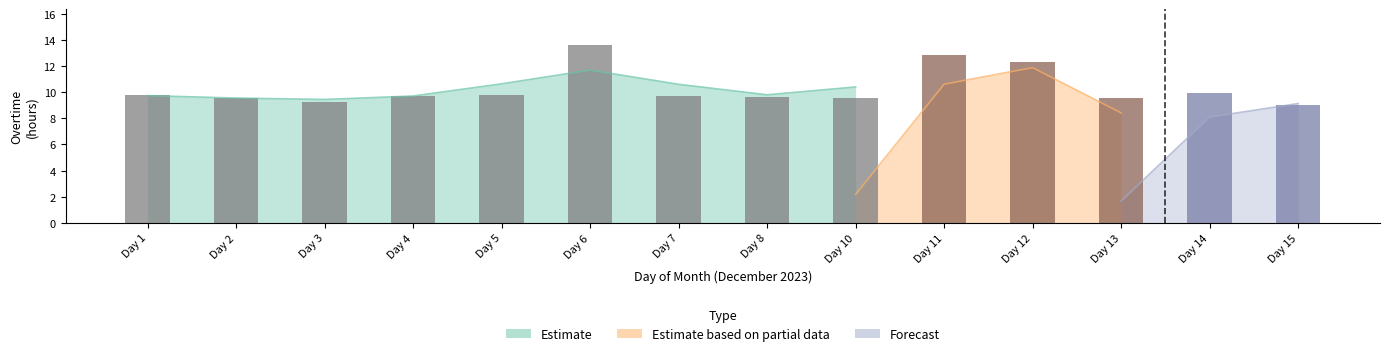

Which series has the largest total across all categories?

Estimate